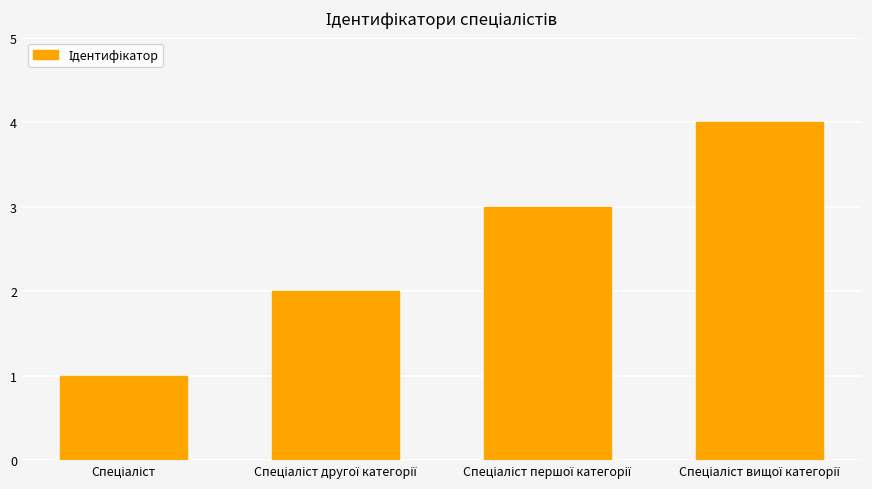

What is the greatest value displayed?

4